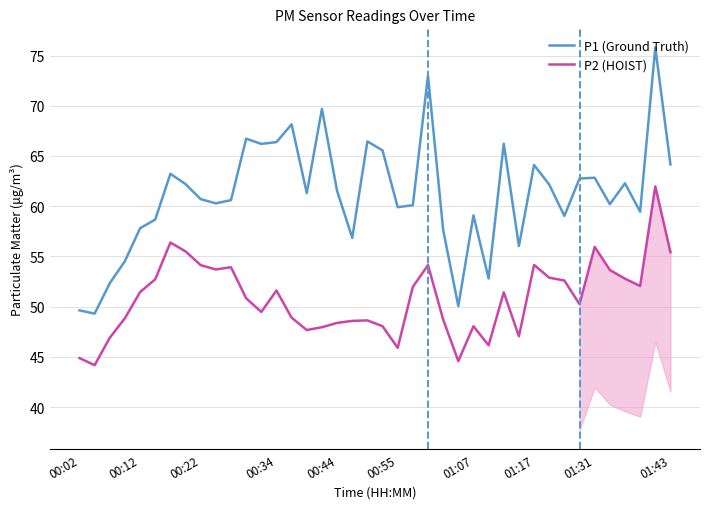

What is the maximum value shown in the chart?

75.8